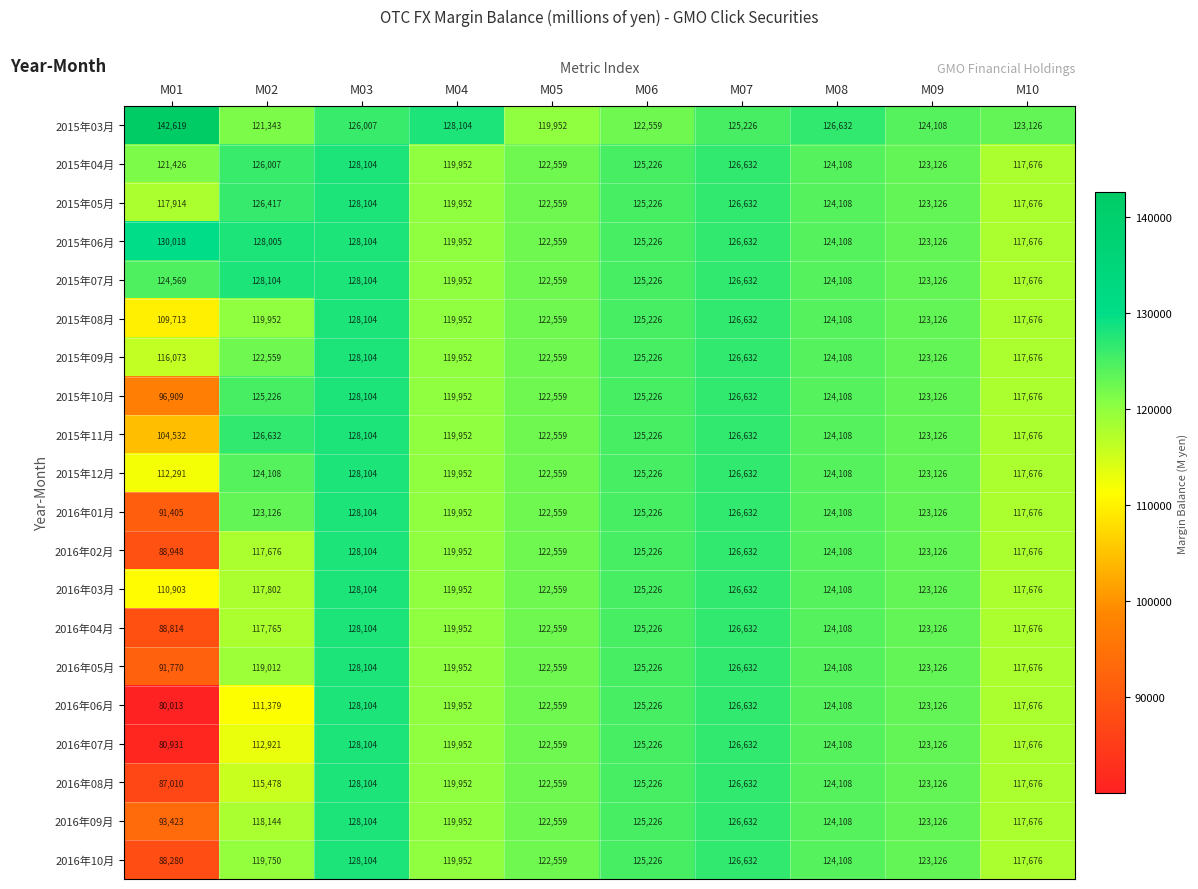

Rank the categories by 2016年08月 value from lowest to highest.

M01, M02, M10, M04, M05, M09, M08, M06, M07, M03